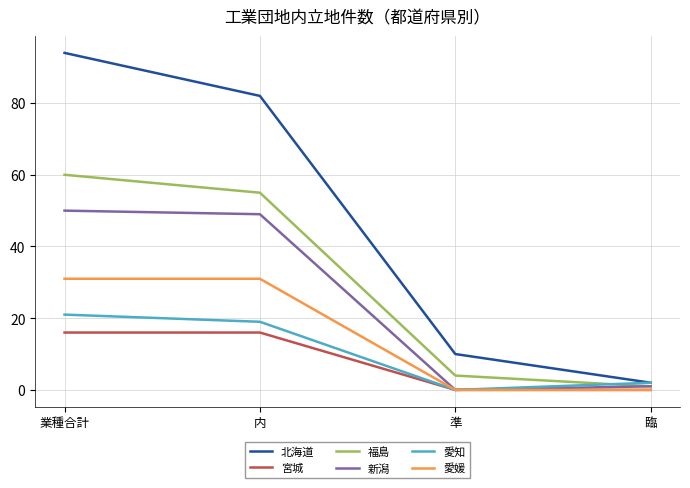

What is the difference between the 宮城 values at 臨 and 内?

16